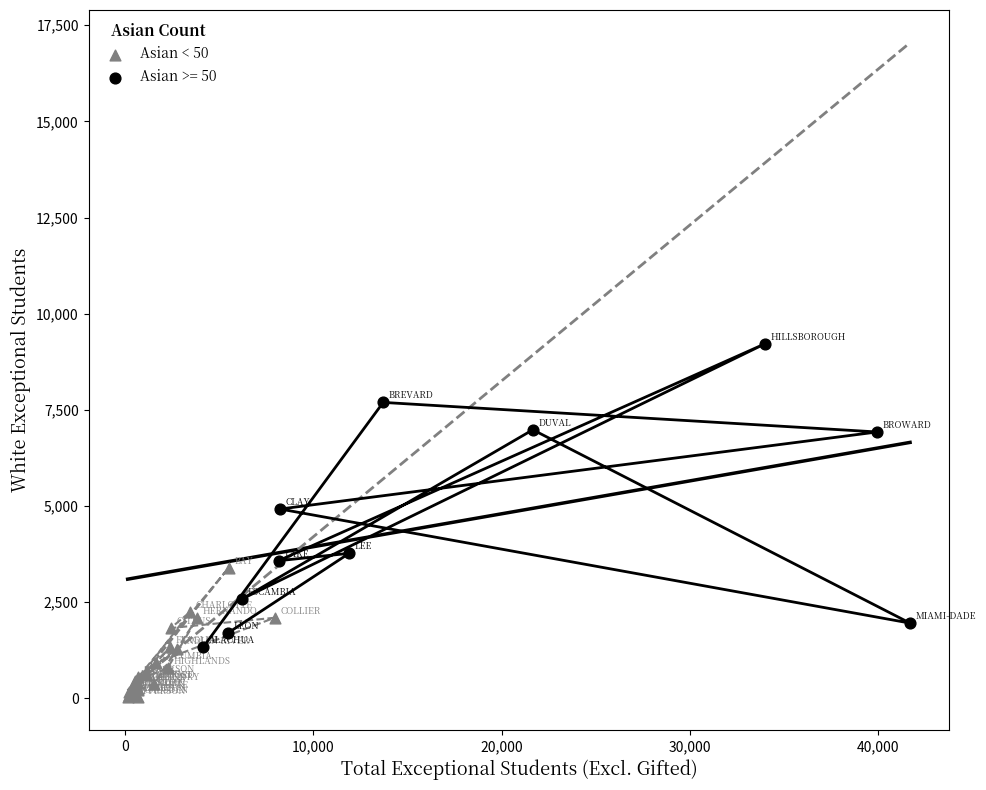

Which series contains the lowest Y value?

Asian < 50